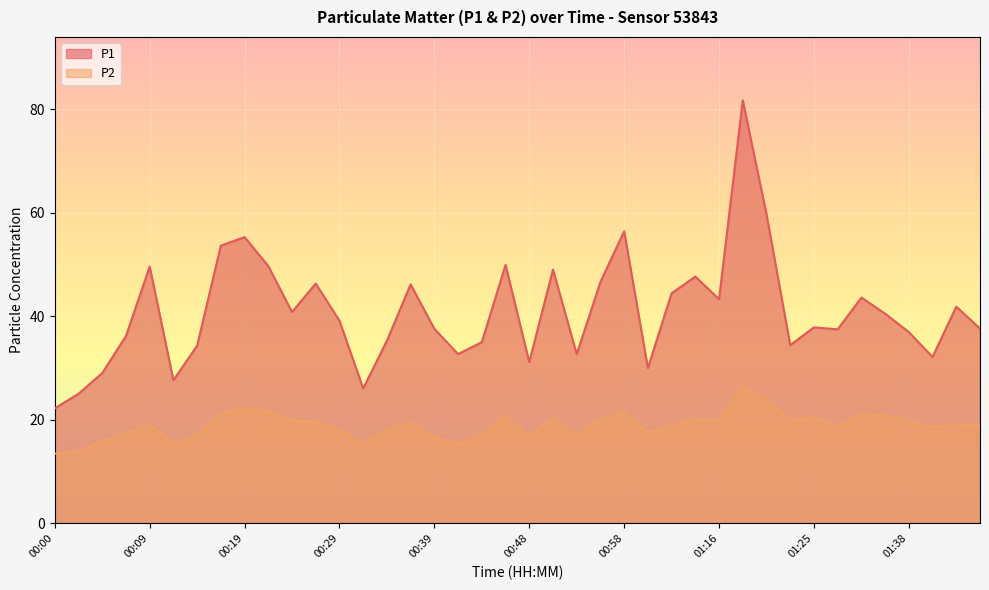

What is the sum of all P2 values?

758.4